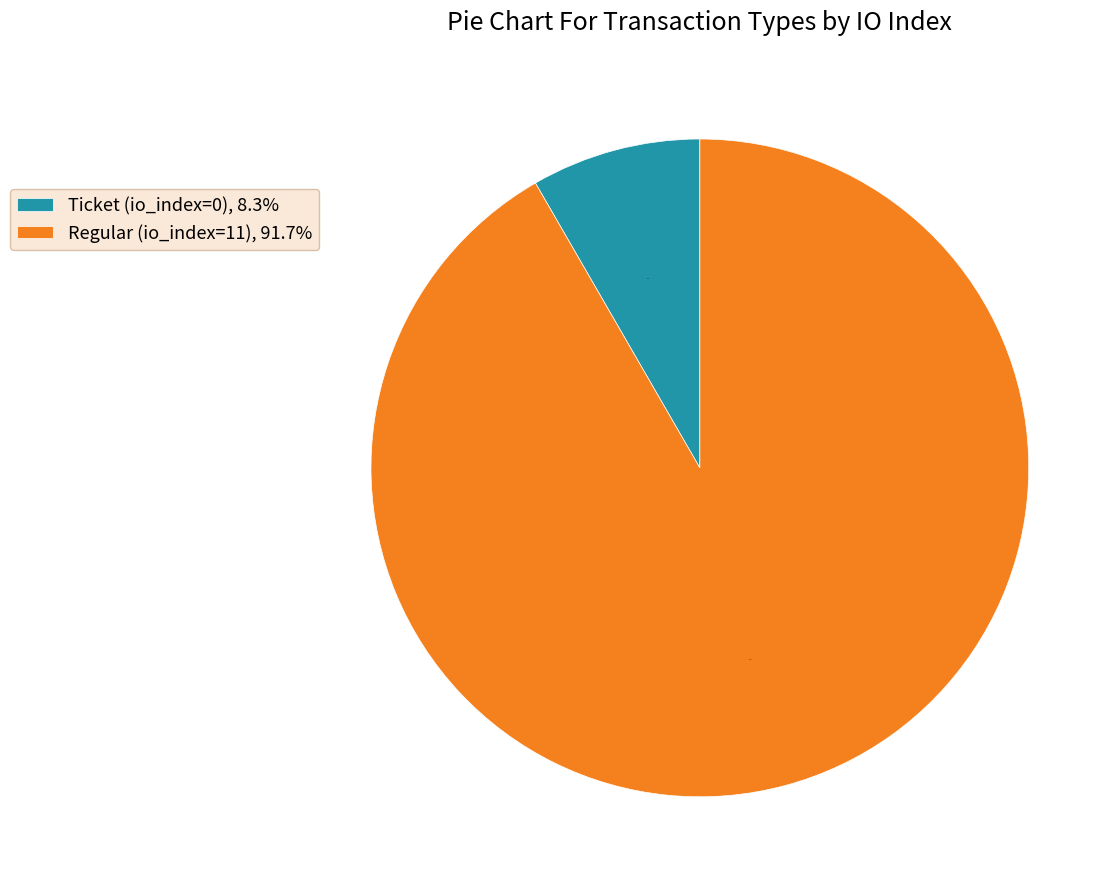

Which has a higher value, Regular (io_index=11) or Ticket (io_index=0)?

Regular (io_index=11)